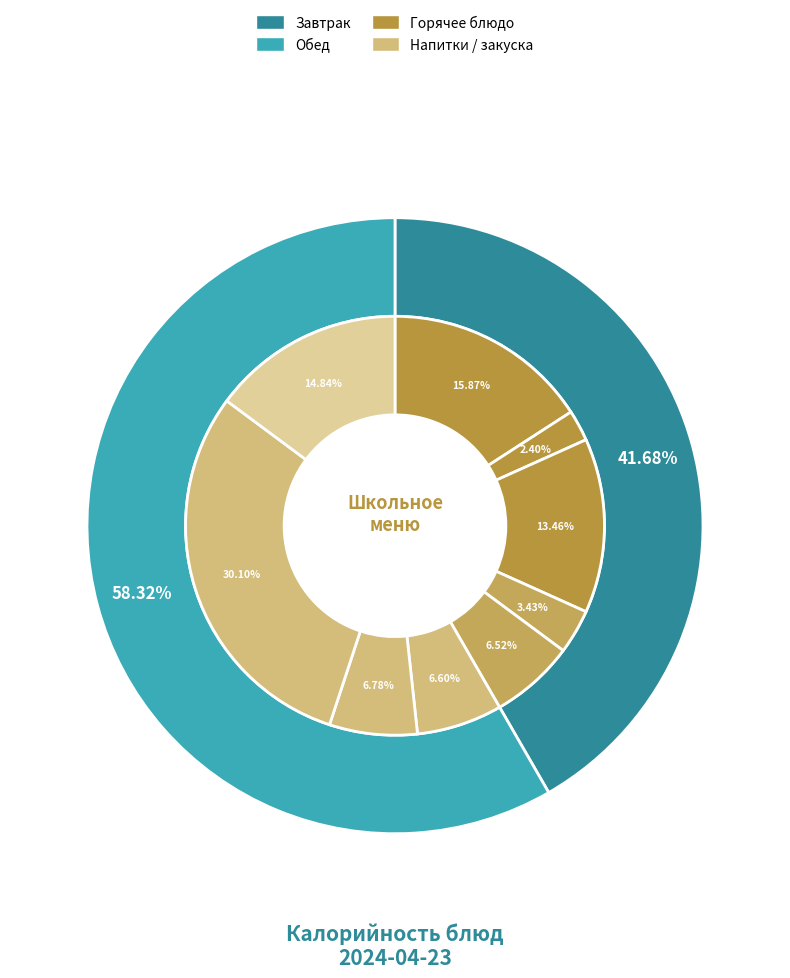

To the nearest percent, what portion does конфеты шоколадные represent?

3%